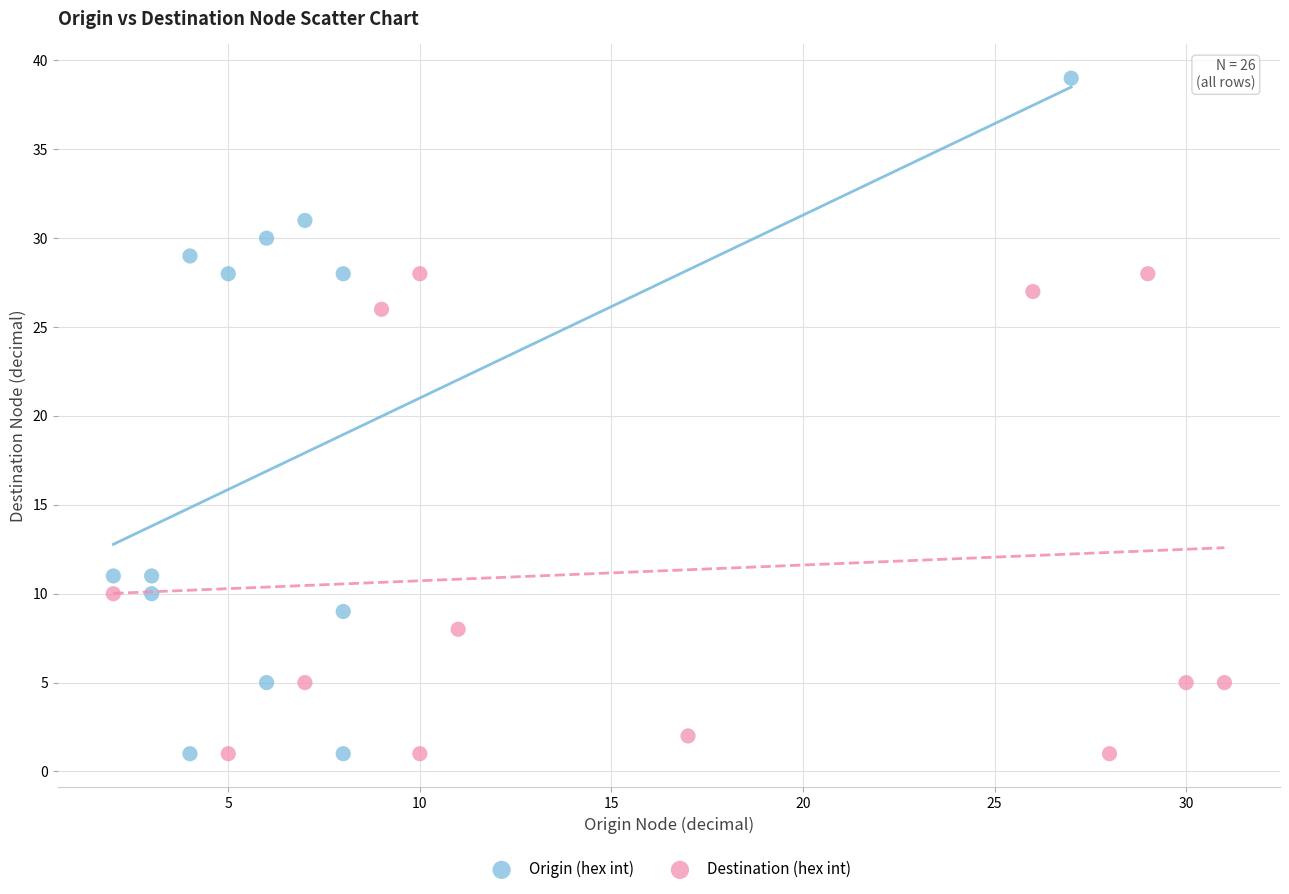

Which series has the largest Y range (max minus min)?

Origin (hex int)